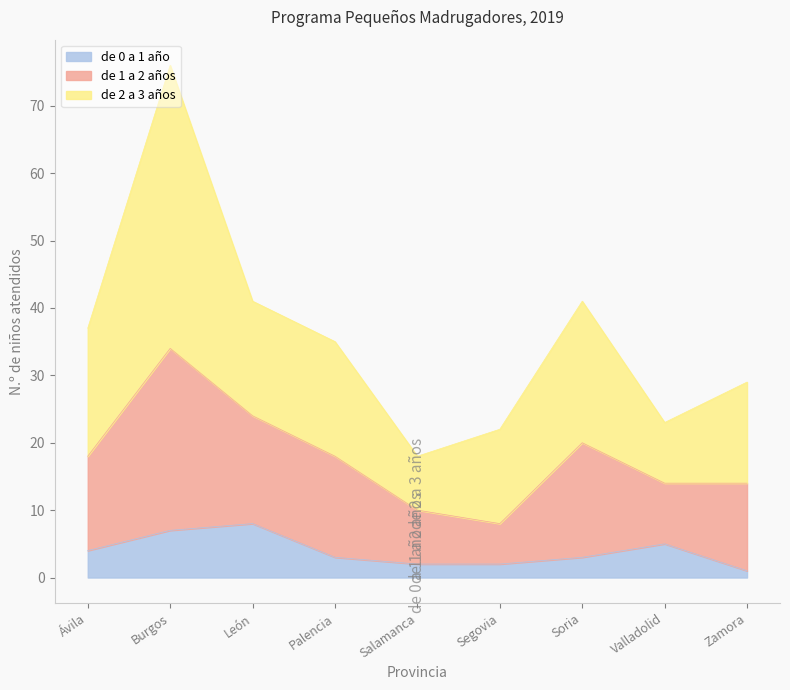

True or false: de 1 a 2 años and de 0 a 1 año cross at least once.

False